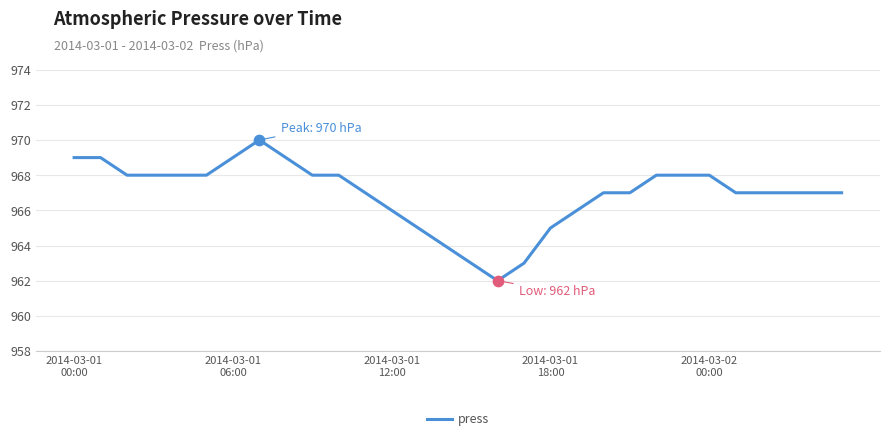

What is the greatest value displayed?

970